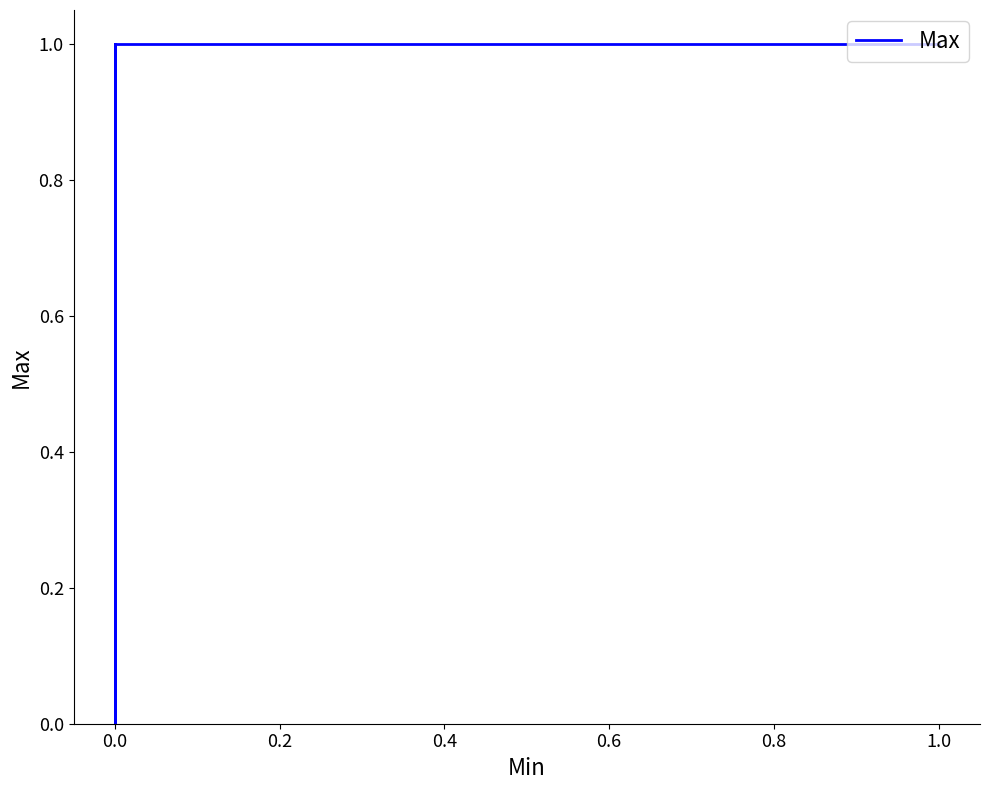

Which has a higher value, 0.0 or 1.0?

1.0